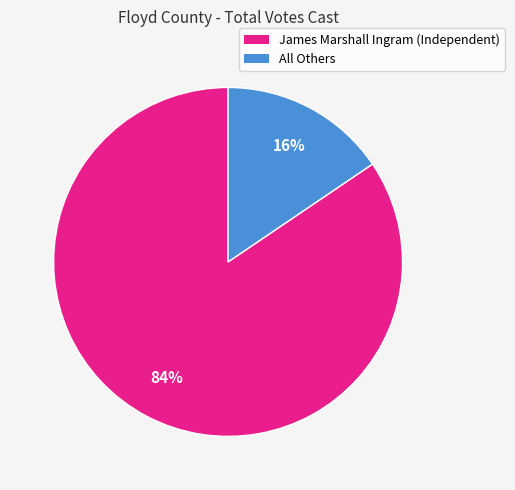

Which slice is the largest?

James Marshall Ingram (Independent)